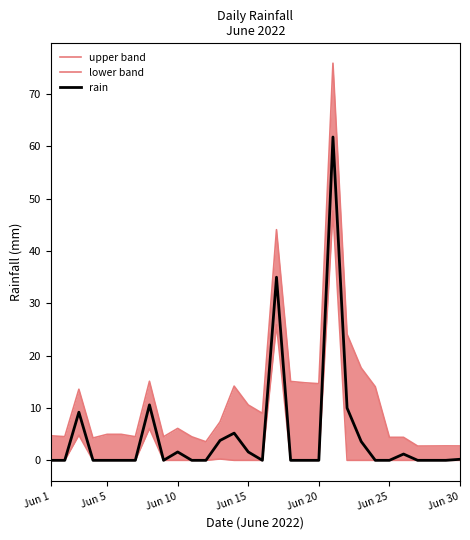

True or false: rain and lower band cross at least once.

False